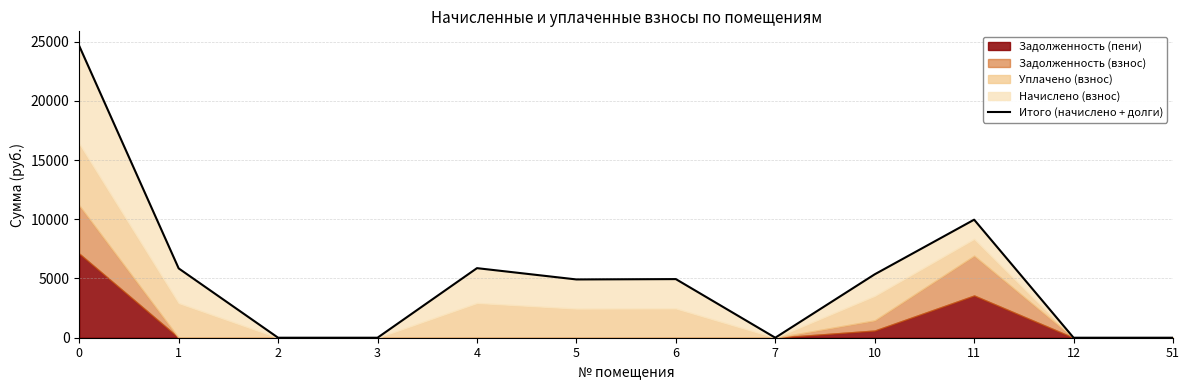

What is the average value?

5128.7